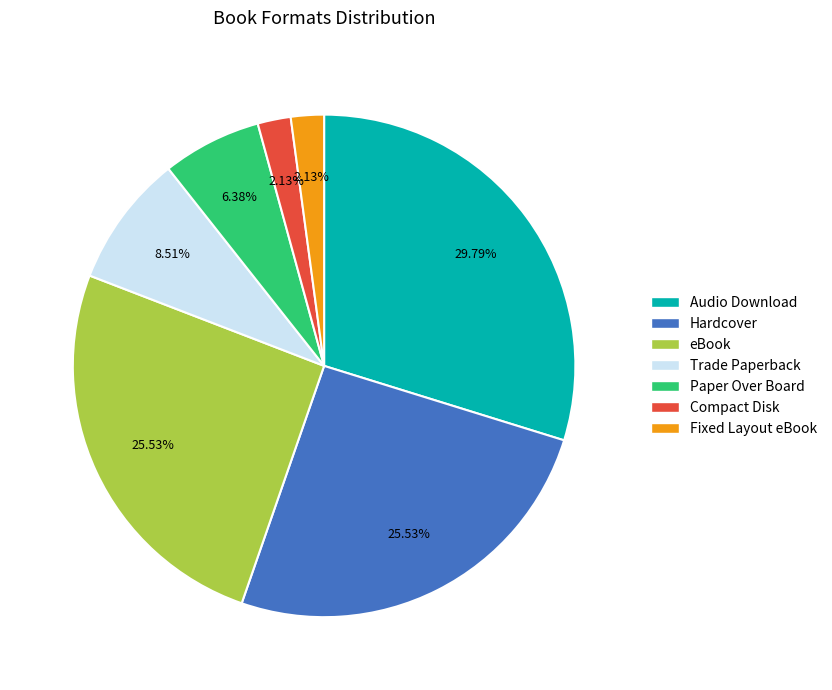

How many segments does this pie chart have?

7